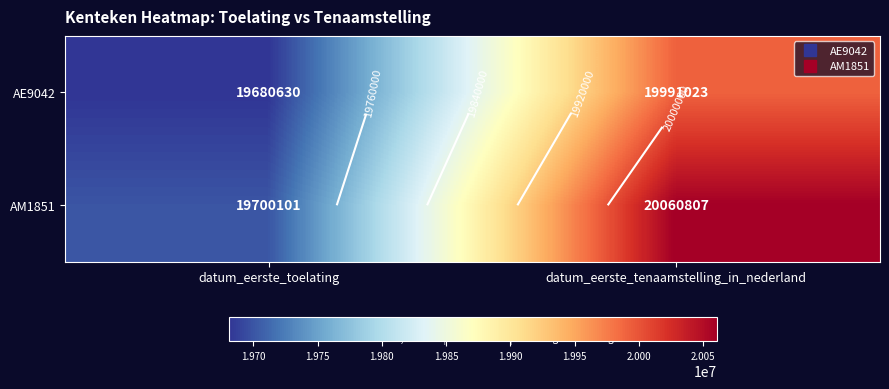

How many values in the AE9042 series are below 19991023?

1